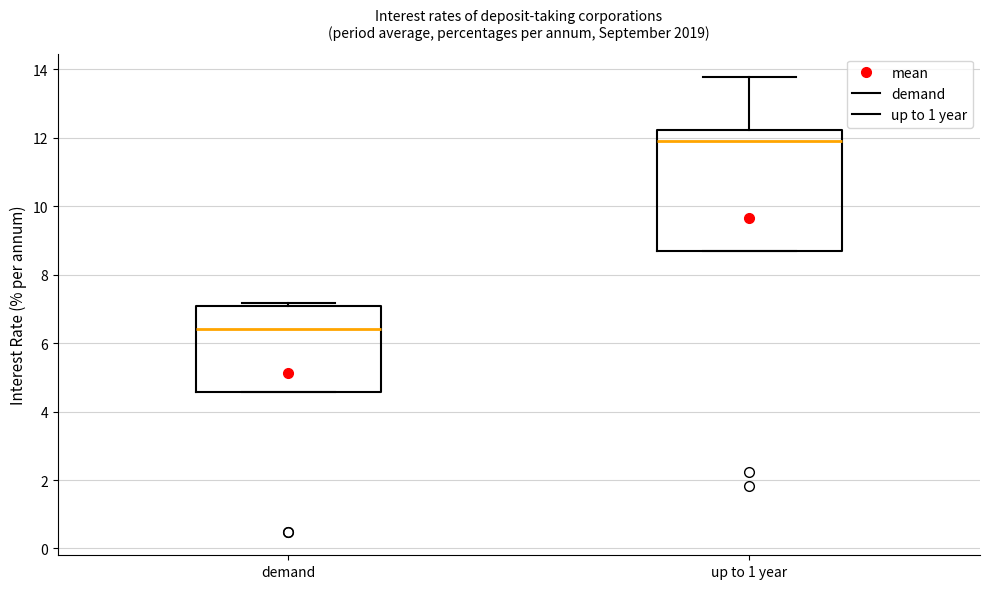

Which box has the lowest median line?

demand